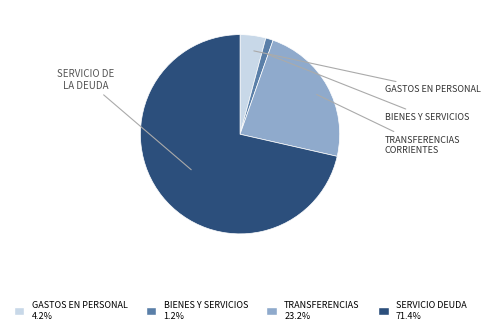

Does any single category account for the majority?

Yes